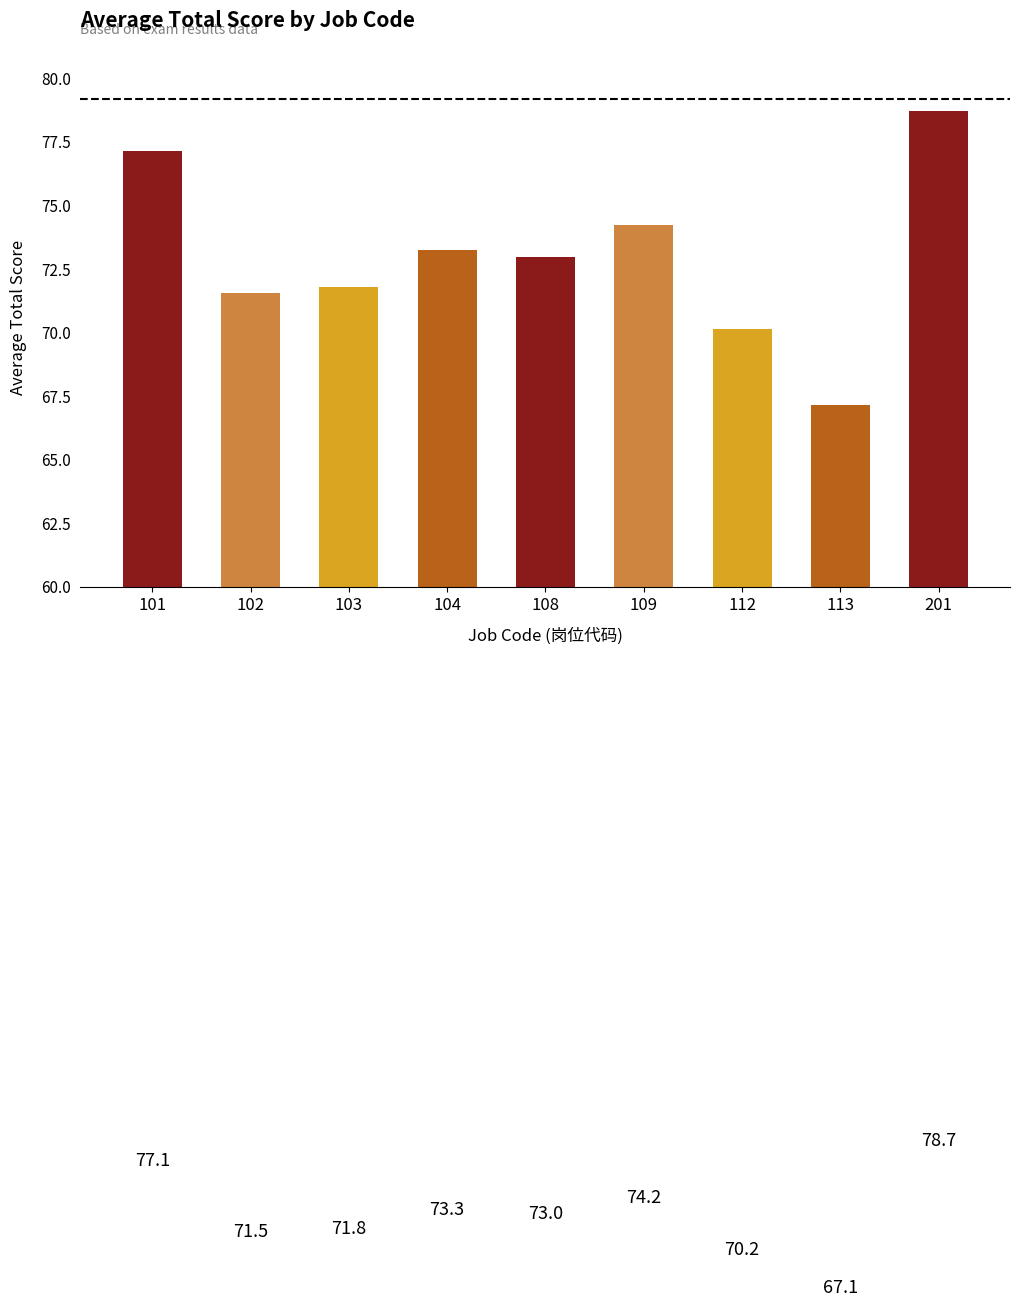

What is the sum of the values at 201 and 101?

155.8